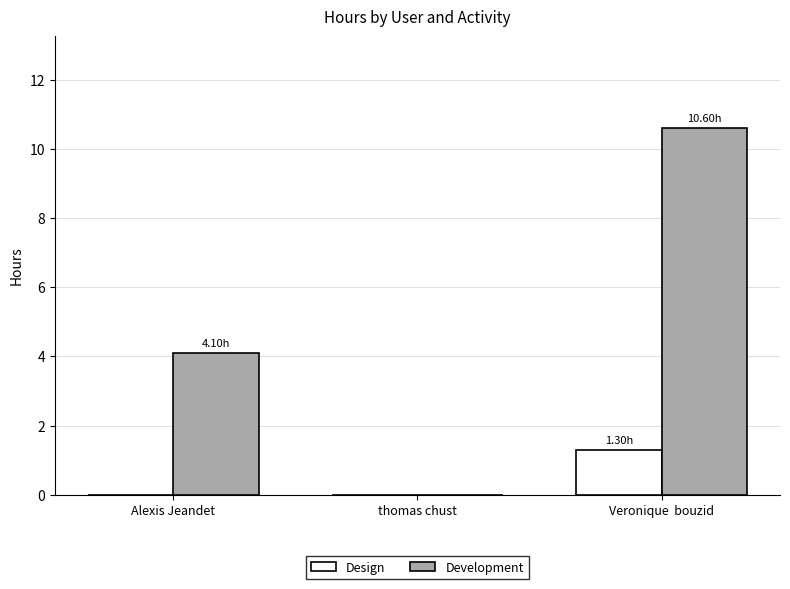

True or false: Design has a value of 0.0 at Alexis Jeandet.

True